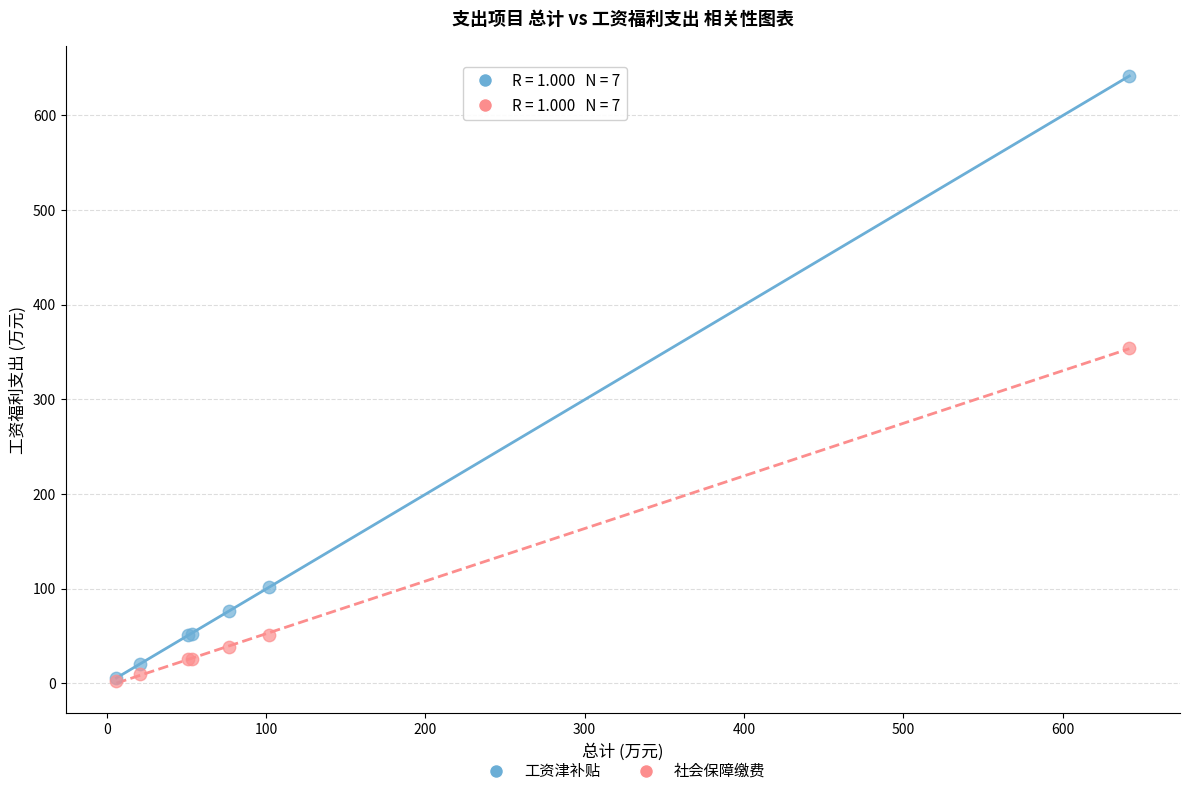

Across all series, what Y value is closest to 321?

354.1